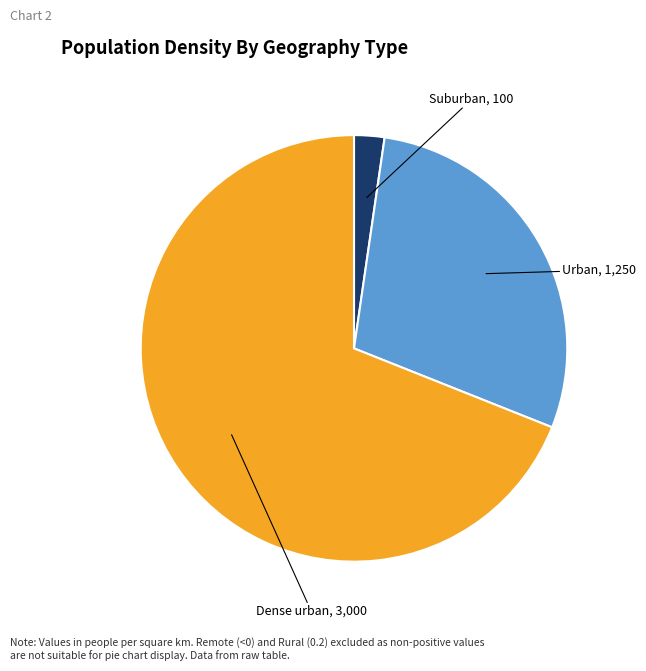

Which slice is the largest?

Dense urban